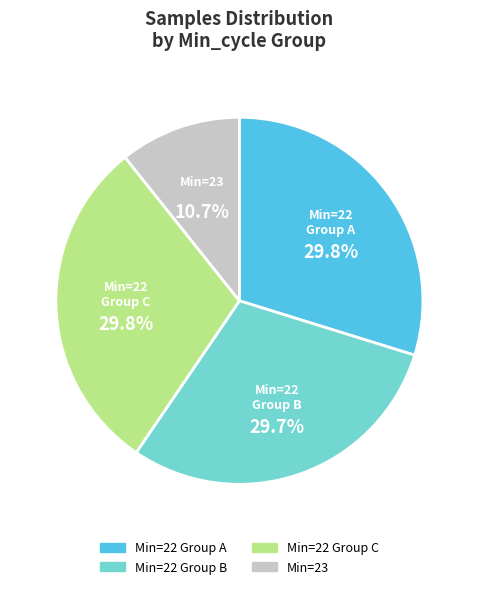

How many slices are in this pie chart?

4